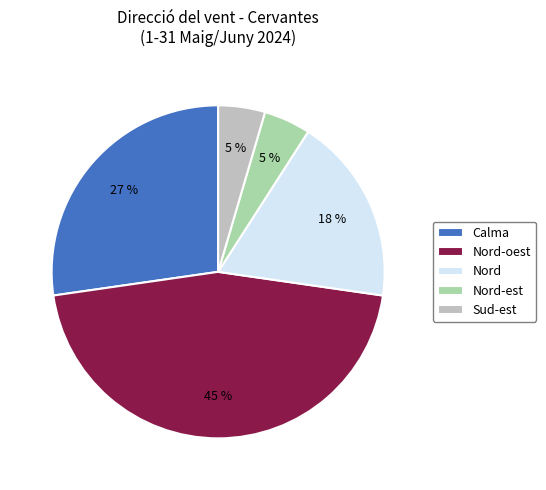

How many segments does this pie chart have?

5